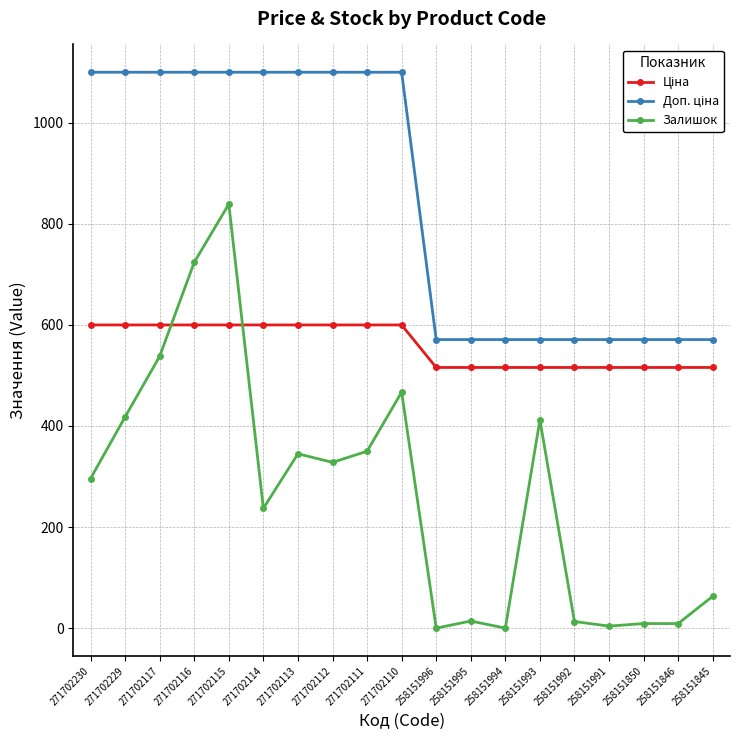

What is the difference between the highest and lowest values at 258151994?

571.0